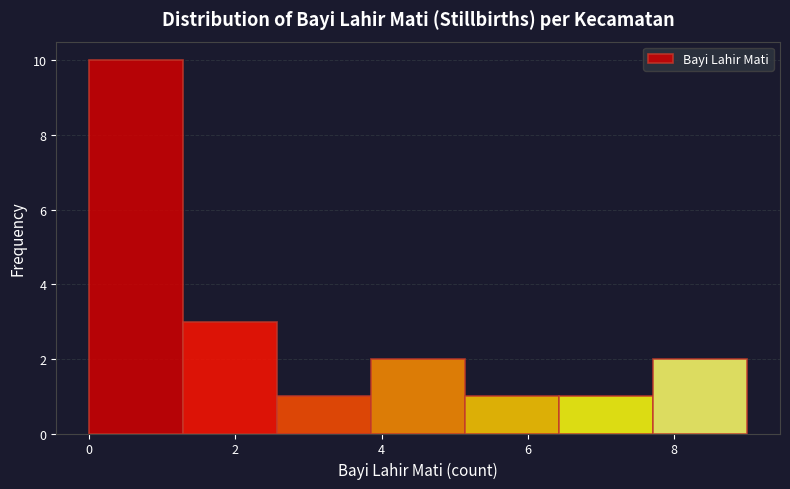

How tall is the bar that spans 5.2 to 6.4 on the x-axis? Neither the bar edges nor the heights are printed on the chart, so give them approximately, as read against the axes.

1